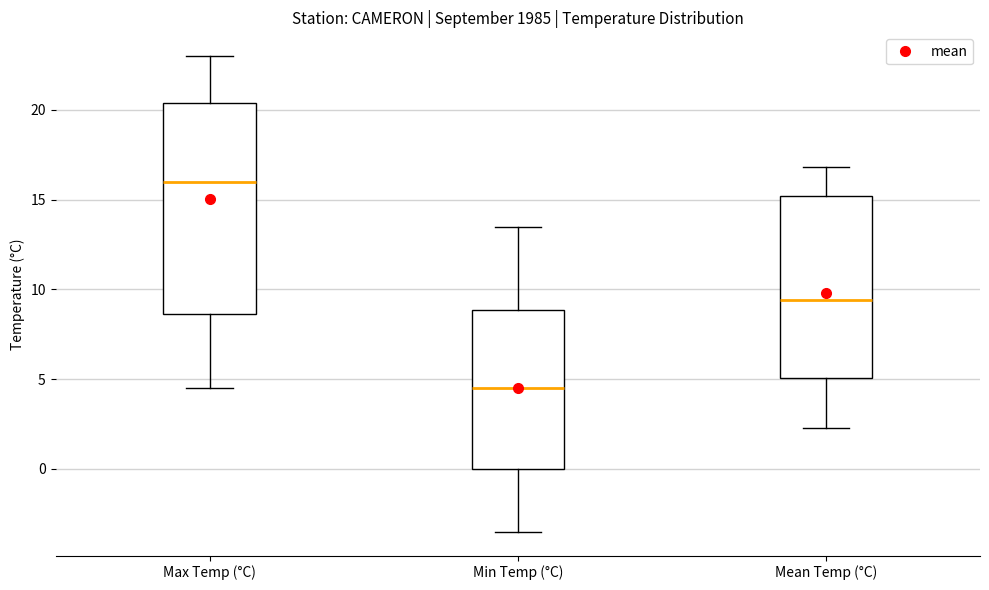

Reading left to right, transcribe this box plot: for each box, give where its median line is, the range the box spans, and where its two whiskers end, as read against the y-axis. The values are not printed on the chart, so give them approximately, as read against the axis.

Max Temp (°C): median 16.0, box 8.5 to 20.5, whiskers 4.5 to 23.0
Min Temp (°C): median 4.5, box 0.0 to 9.0, whiskers -3.5 to 13.5
Mean Temp (°C): median 9.5, box 5.0 to 15.0, whiskers 2.5 to 17.0